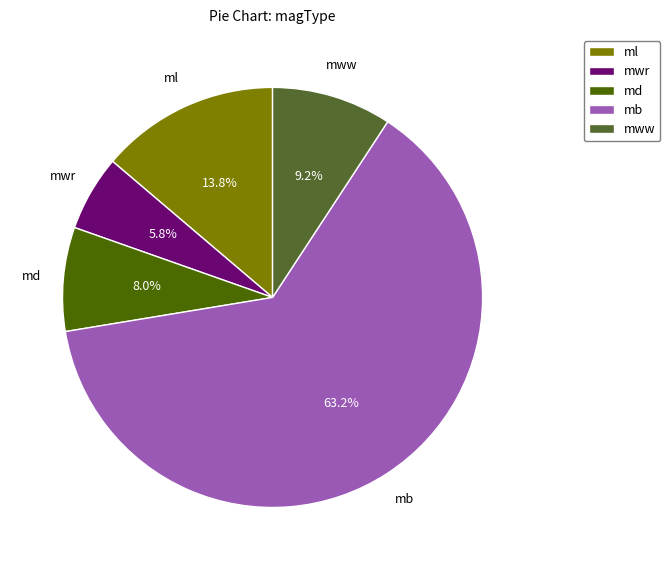

To the nearest percent, what is the difference between the largest and smallest slice percentages?

57%